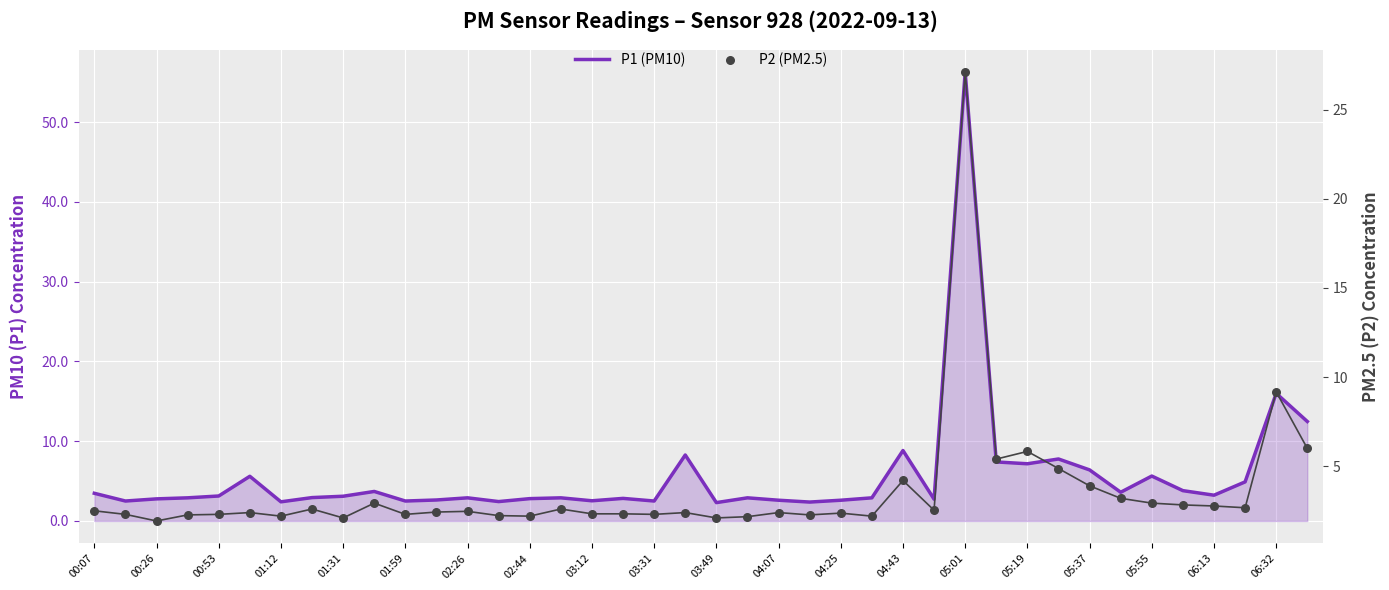

At how many categories does at least one series exceed 23?

1